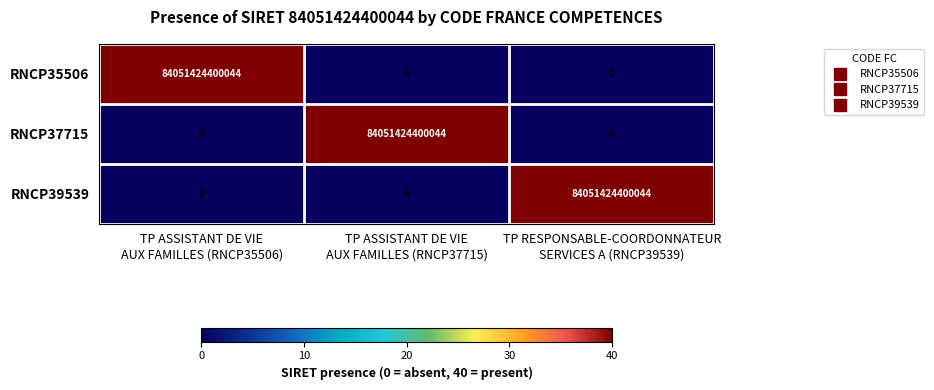

At how many categories does at least one series exceed 37661491198063?

3